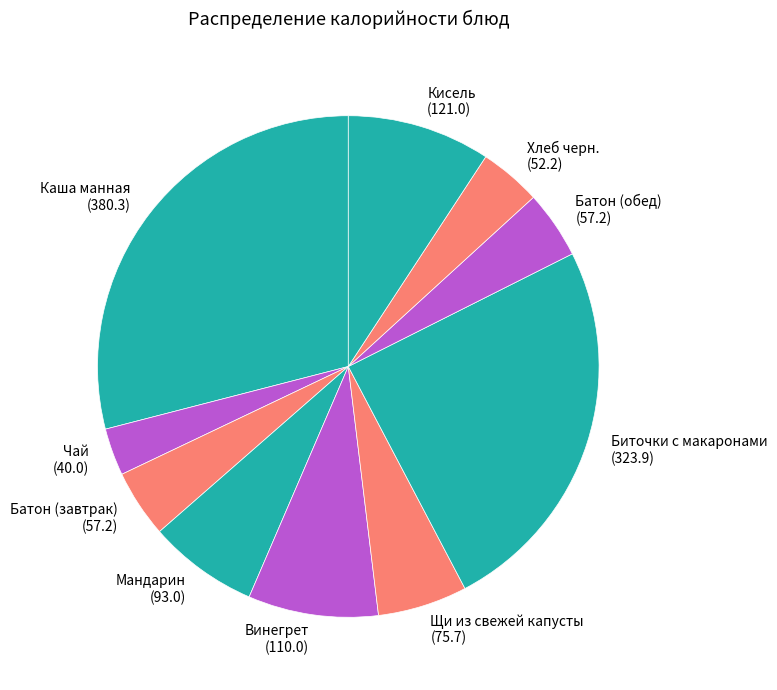

The Хлеб черн. slice represents 4% of the pie. True or false?

True